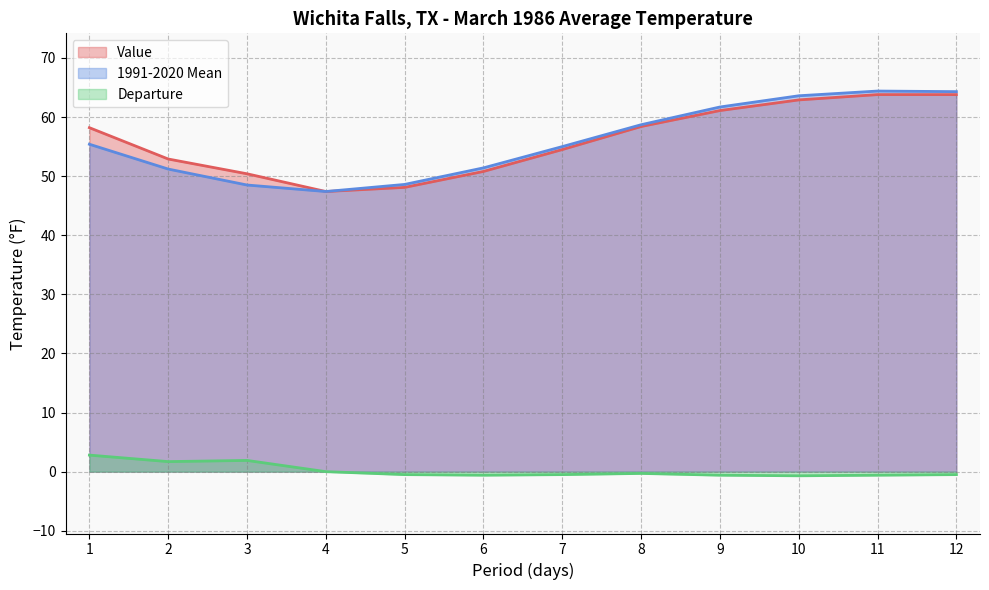

True or false: 1991-2020 Mean and Departure cross at least once.

False